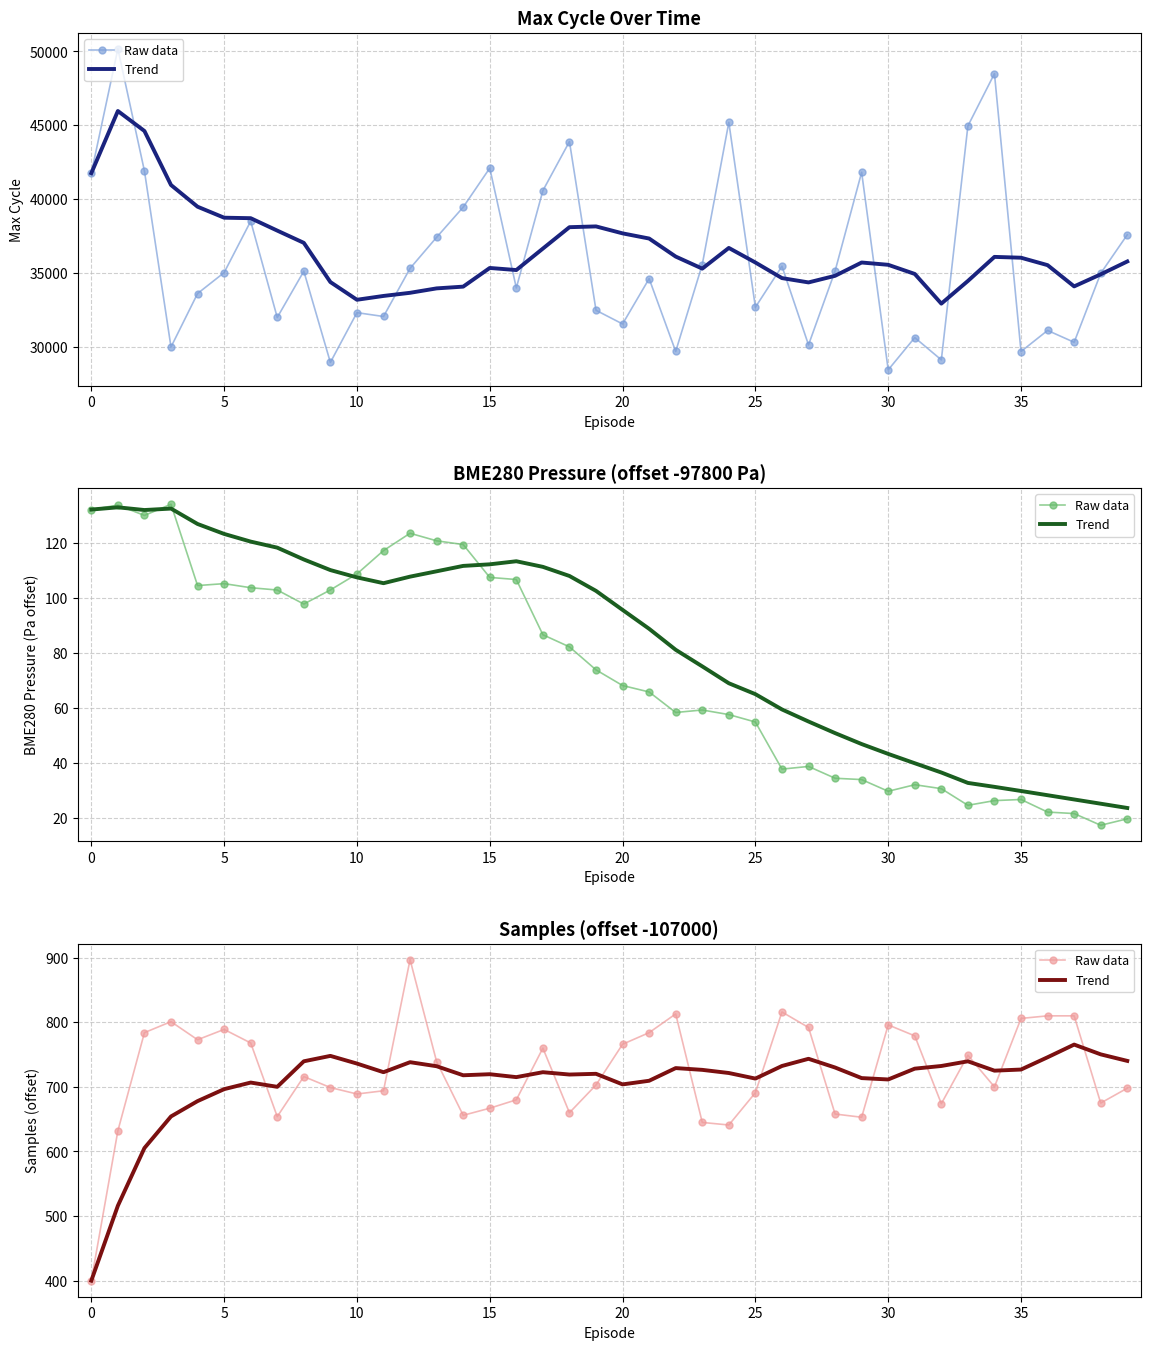

Rank the series by their average value, from highest to lowest.

Raw data, Trend